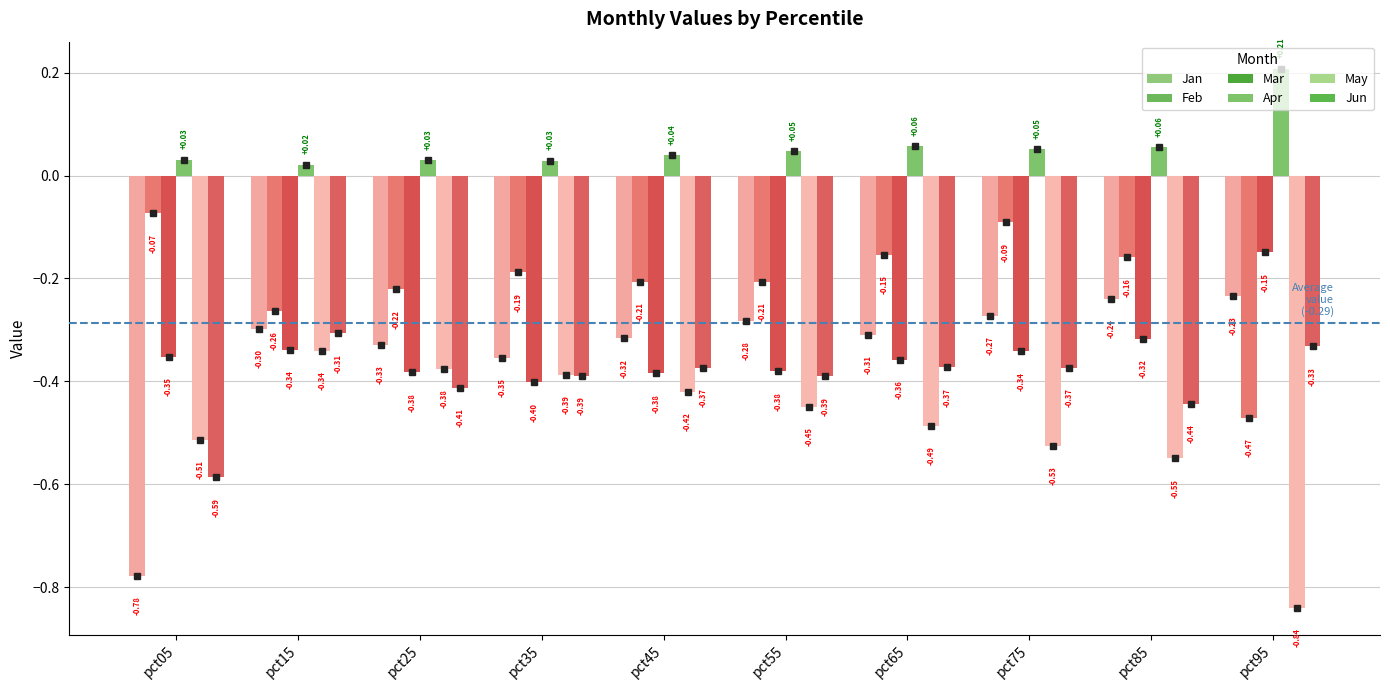

Which category has the lowest value in the Feb series?

pct95